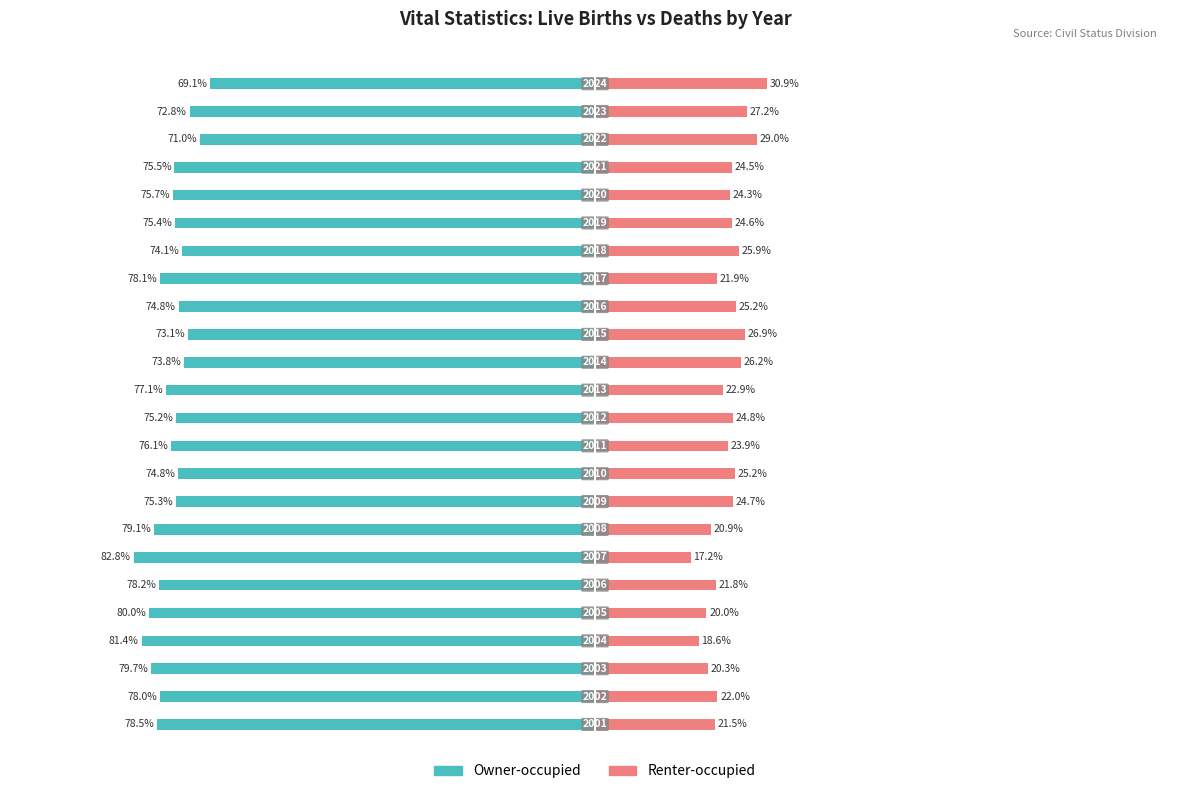

How many bars are there in total?

48